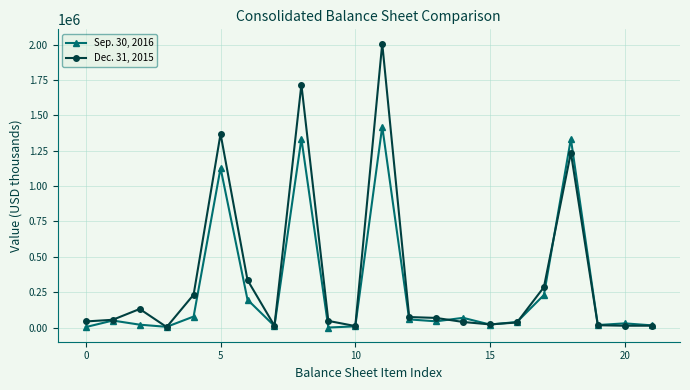

Rank the series by their maximum value, from lowest to highest.

Sep. 30, 2016, Dec. 31, 2015